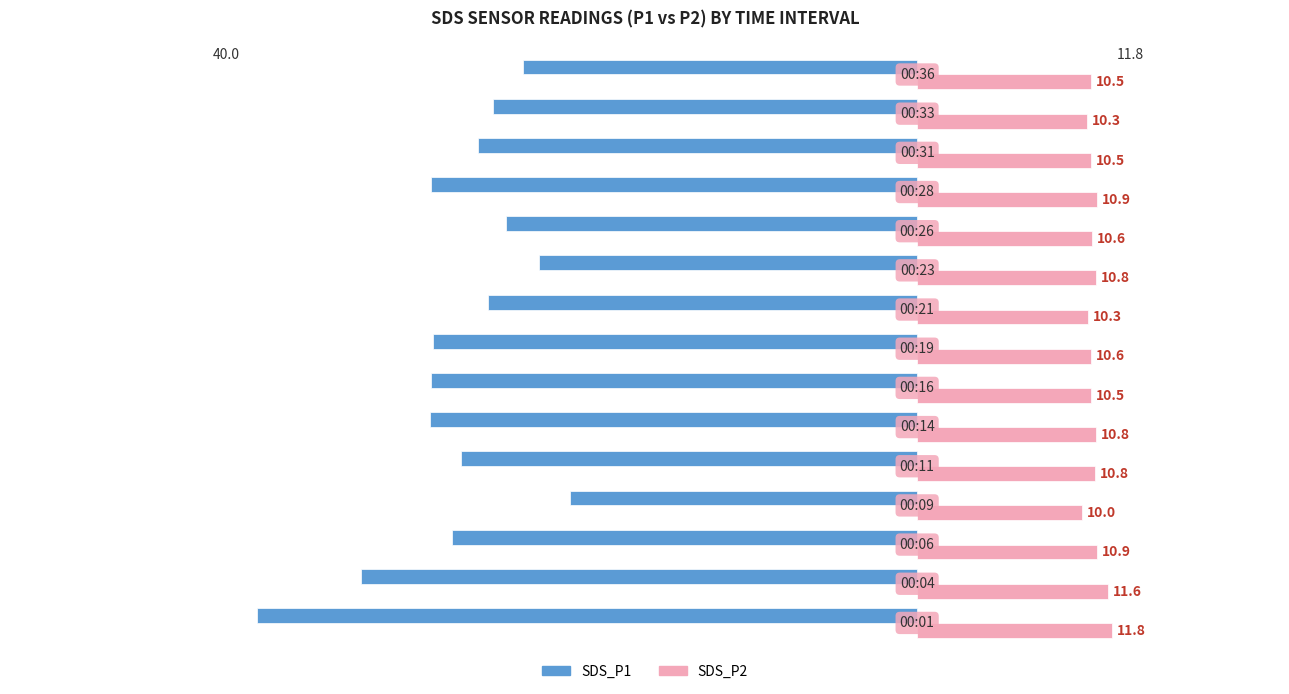

What is the lowest value of the SDS_P1 series?

-40.0